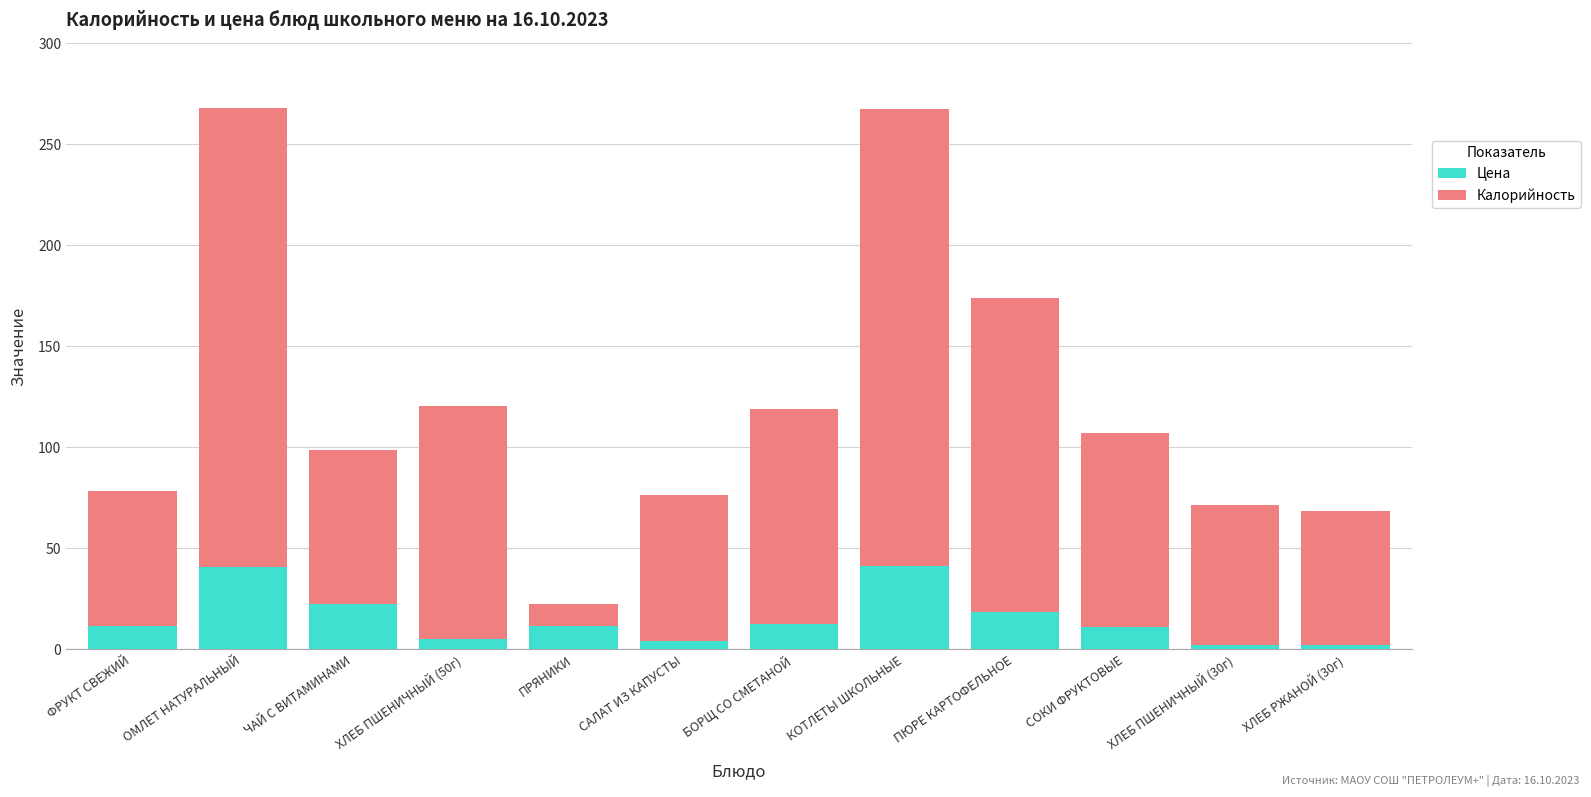

What is the highest value of the Цена series?

41.3